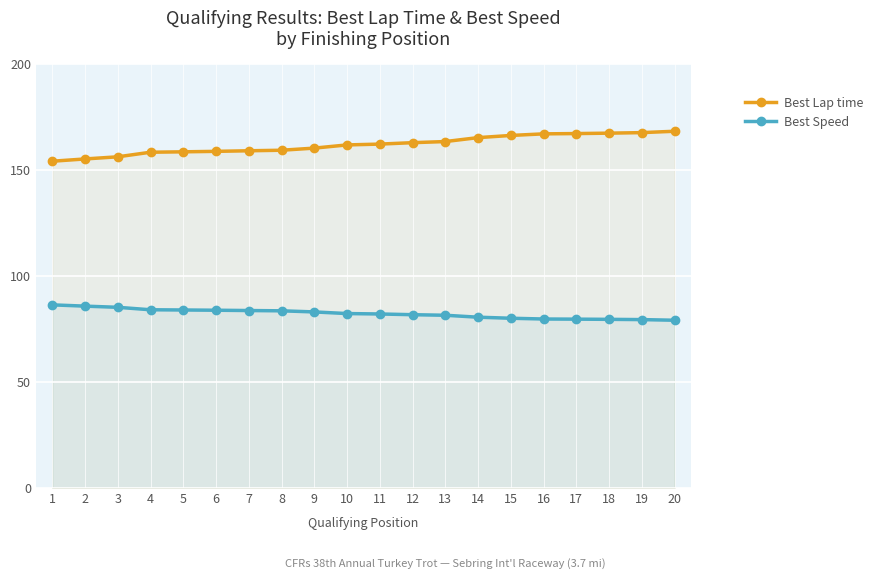

At which category is the sum across all series the highest?

20